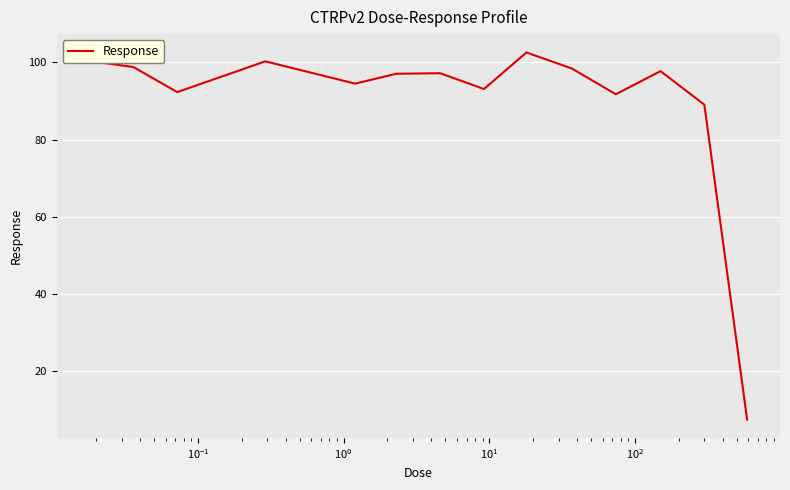

Does the chart have visible grid lines?

Yes